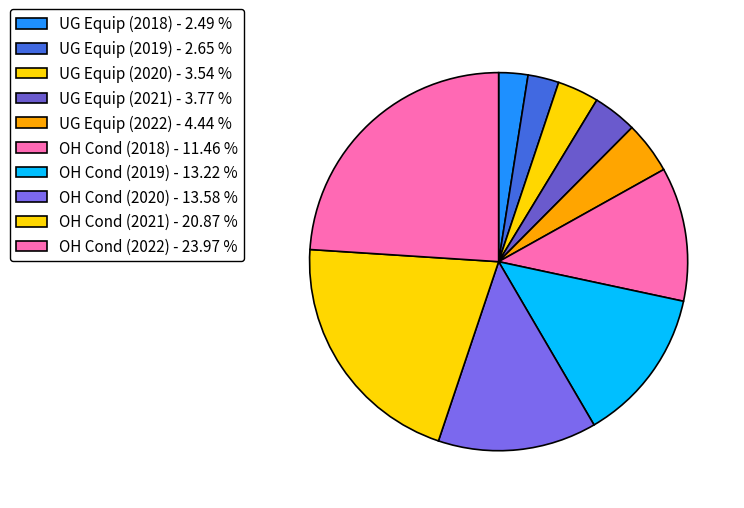

The UG Equip (2018) slice represents 11% of the pie. True or false?

False